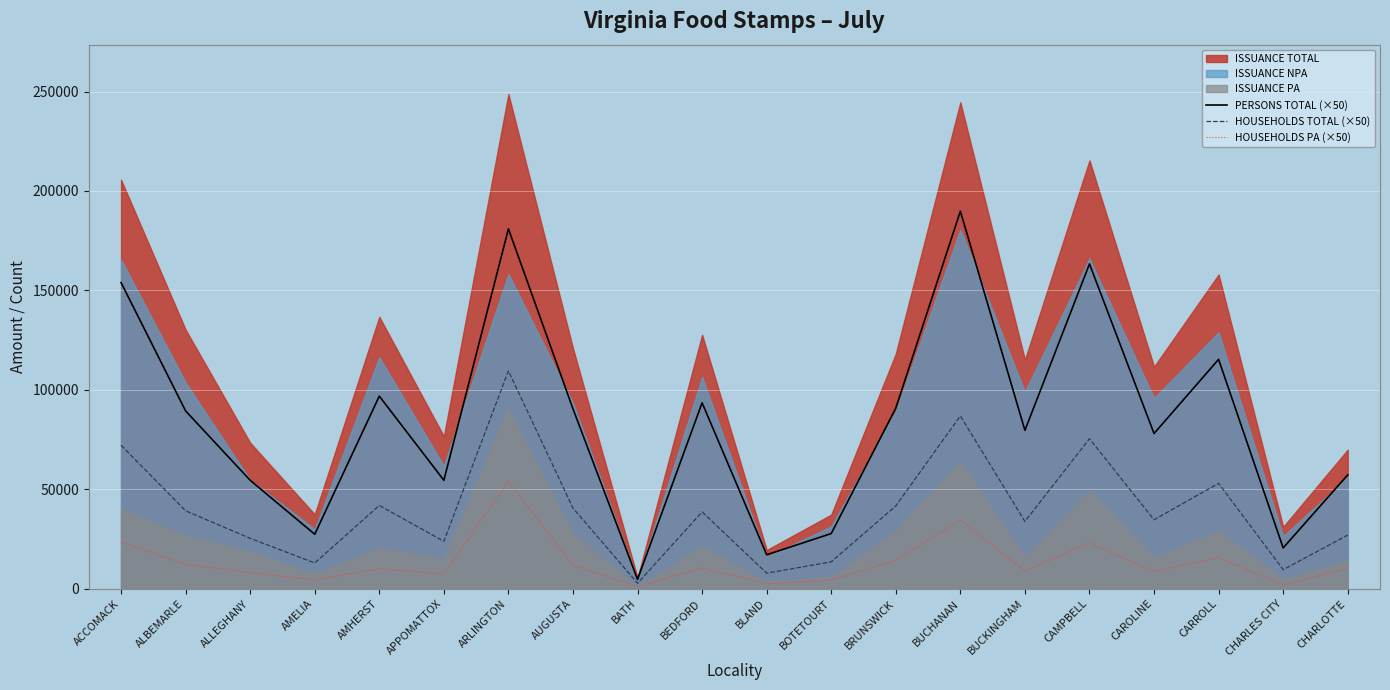

At which label does PERSONS TOTAL (×50) reach its minimum?

BATH